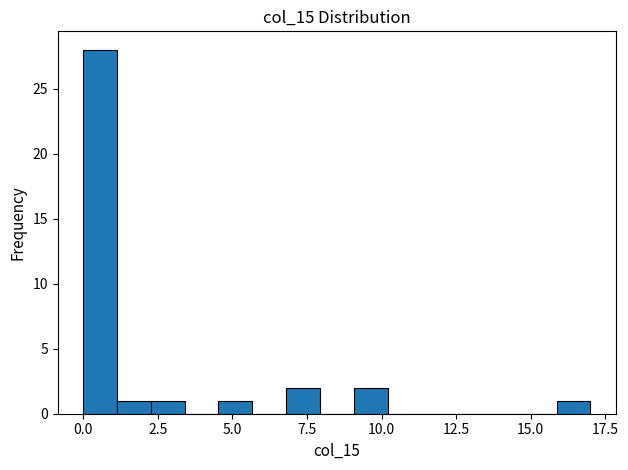

Around what value on the x-axis is the tallest bar? Give the approximate position of its centre, as read against the axis.

0.5